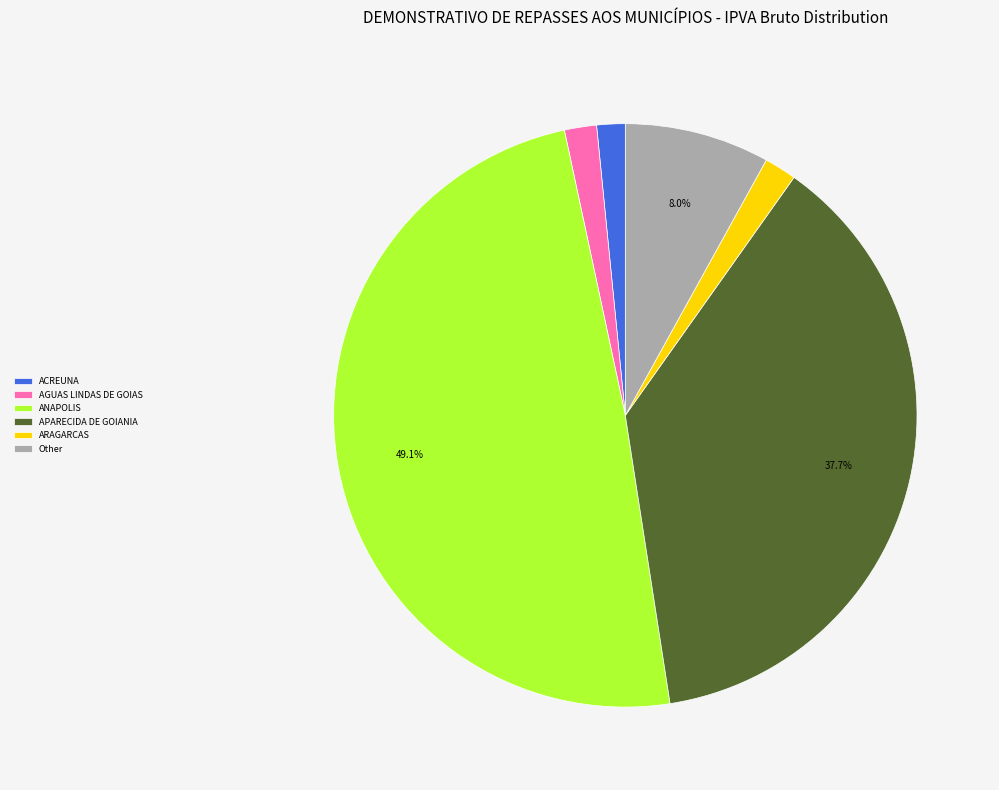

Does ACREUNA account for over 50% of the chart?

No